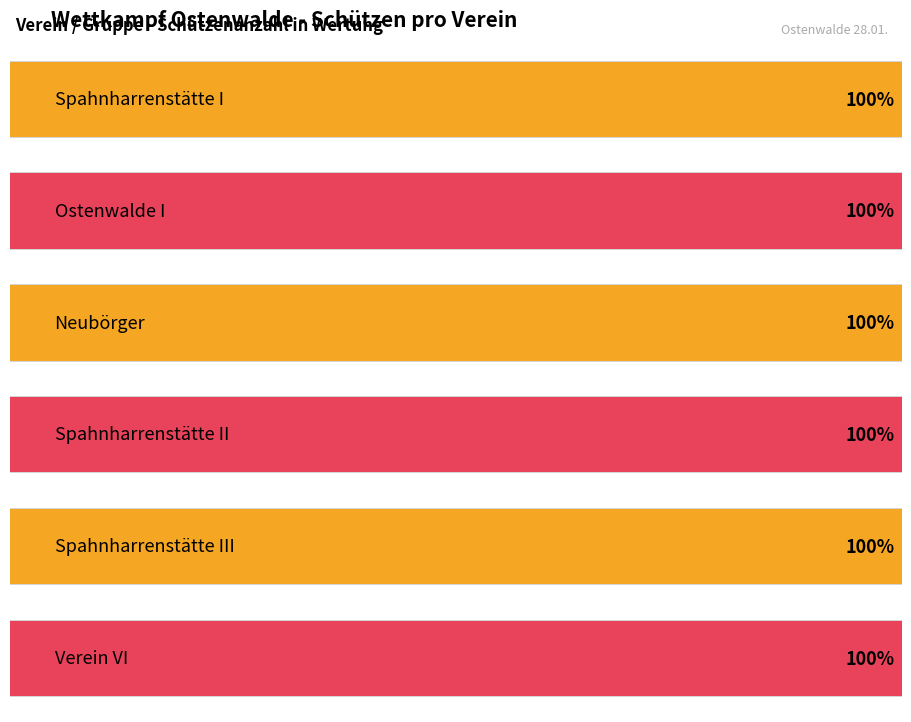

At which category is the sum across all series the highest?

Spahnharrenstätte I